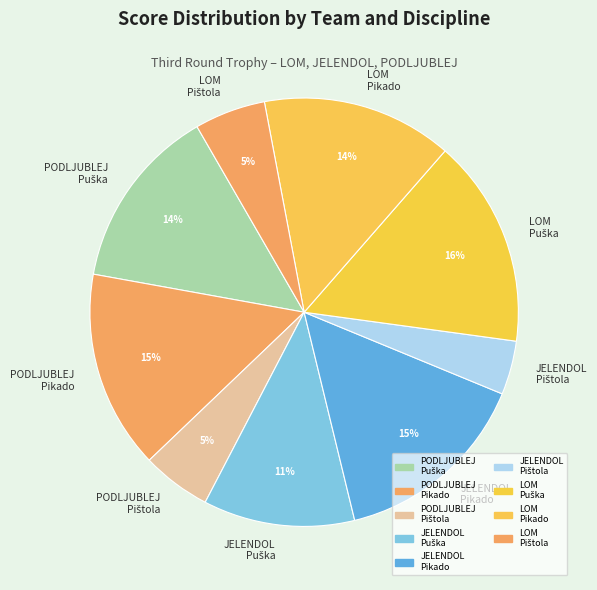

To the nearest percent, what portion does JELENDOL Pikado represent?

15%